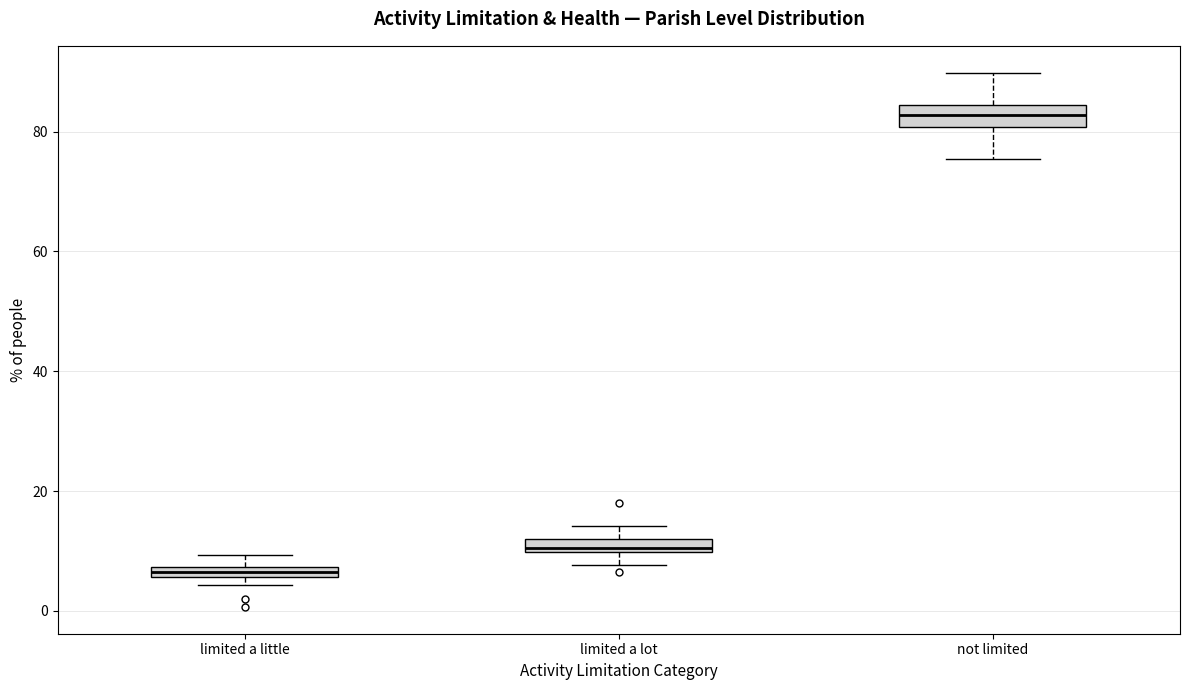

Where does the lower whisker of the box for limited a lot end on the y-axis? The values are not printed on the chart, so give them approximately, as read against the axis.

8